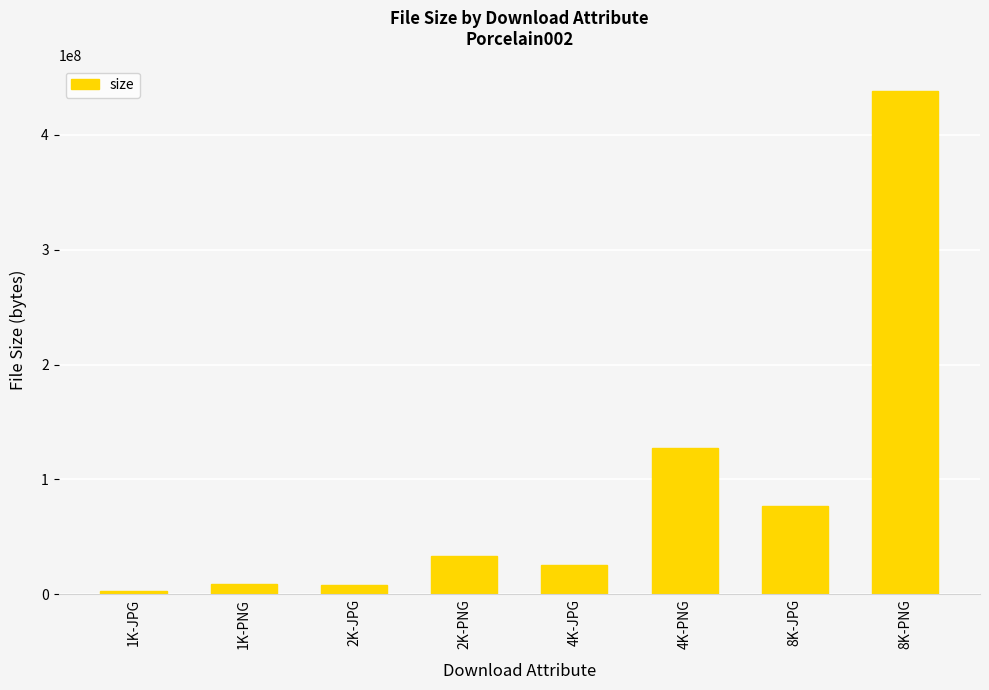

What is the greatest value displayed?

438333379